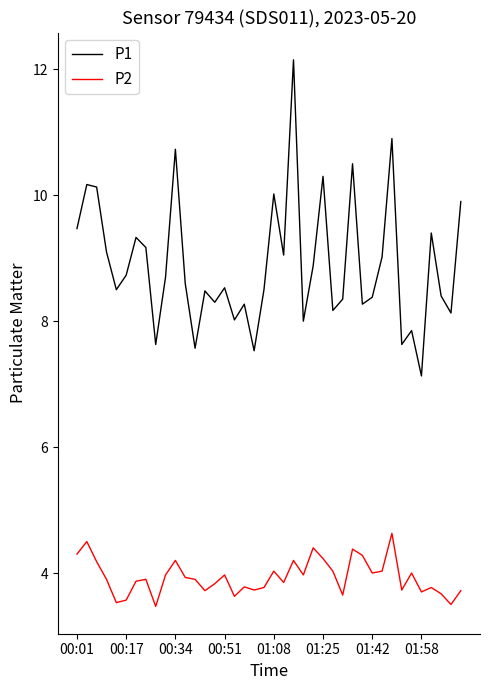

What is the minimum value shown in the chart?

3.5